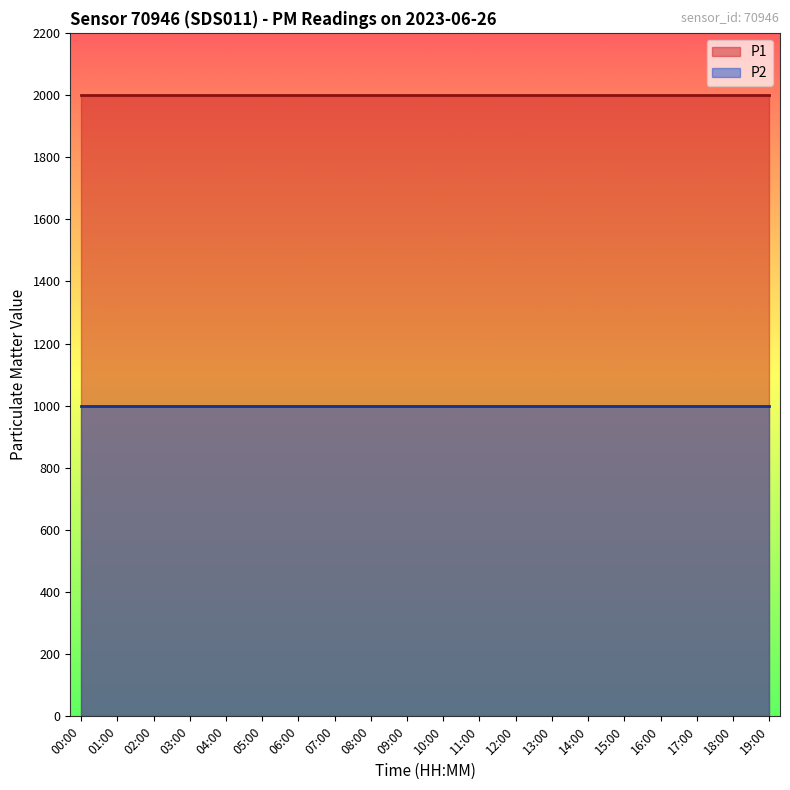

Which category has the highest value across all series?

00:00